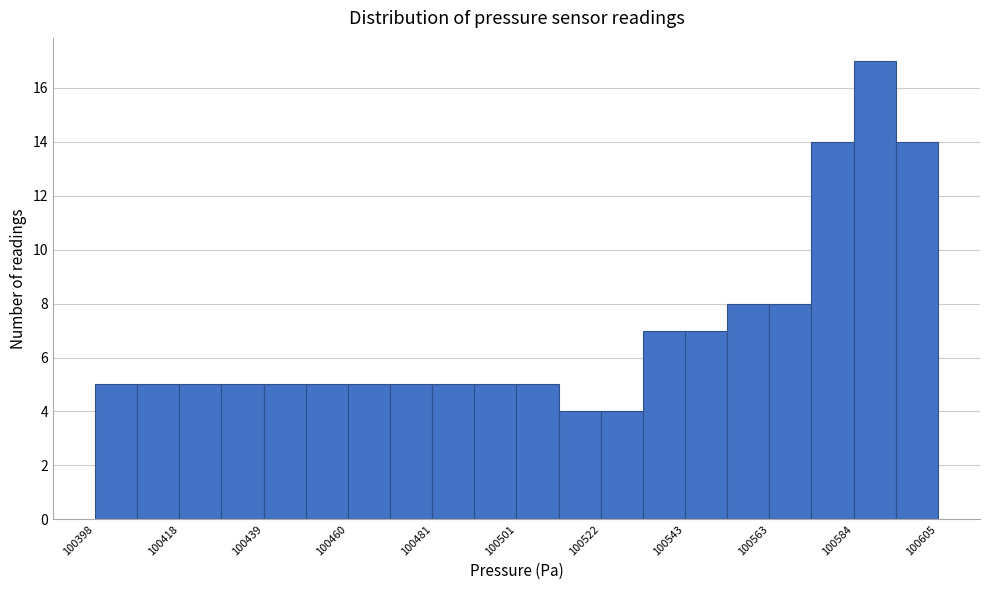

Read against the x-axis, roughly where is the centre of the tallest bar?

100590